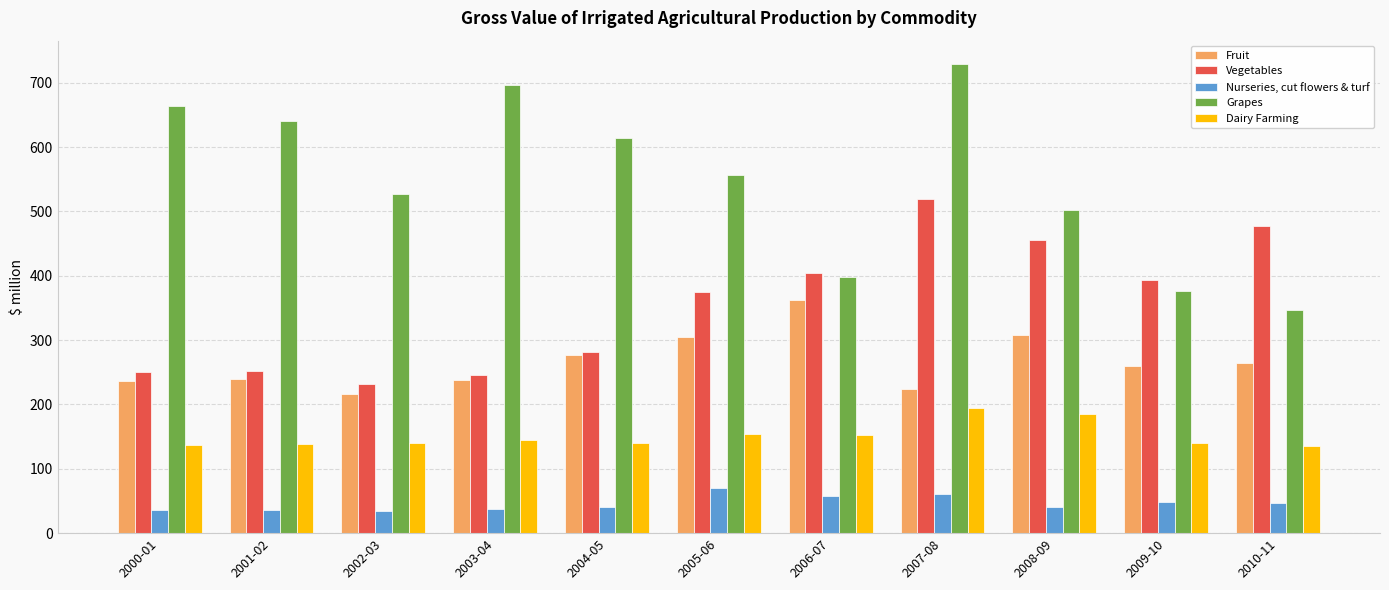

Which series has the largest total across all categories?

Grapes